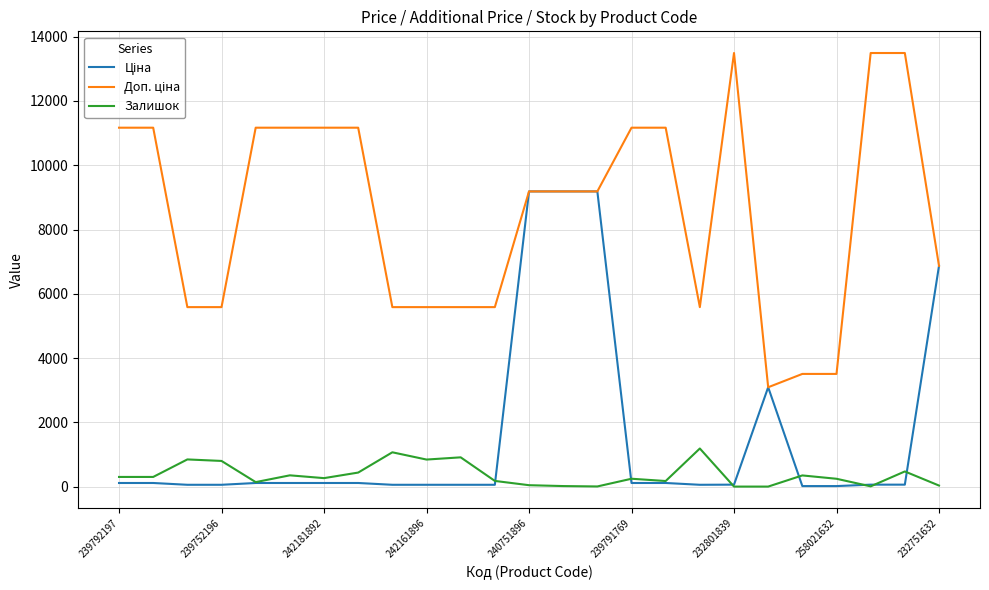

What is the maximum value for Залишок?

1185.0